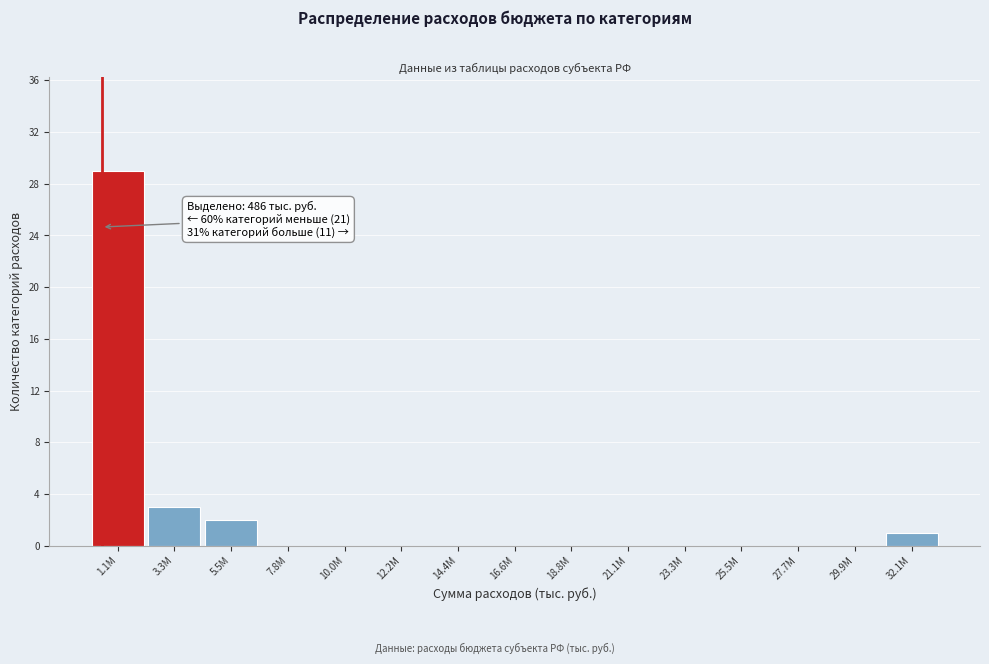

Reading left to right, transcribe all the data shown in this chart.

1.1М=29	3.3М=3	5.5М=2	7.8М=0	10.0М=0	12.2М=0	14.4М=0	16.6М=0	18.8М=0	21.1М=0	23.3М=0	25.5М=0	27.7М=0	29.9М=0	32.1М=1